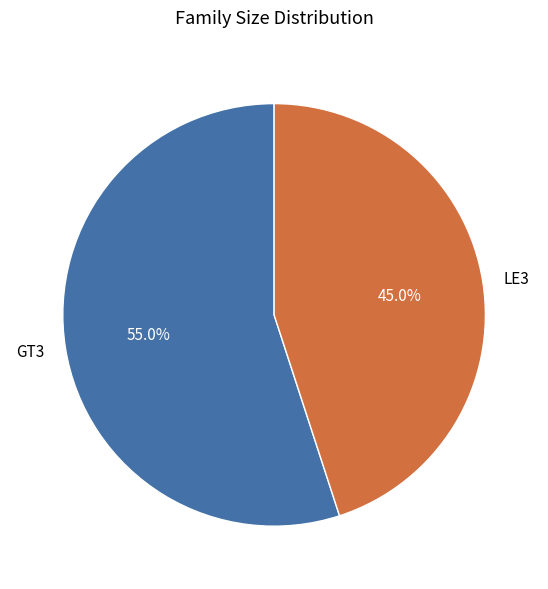

What is the ratio of the value at LE3 to the value at GT3?

0.8